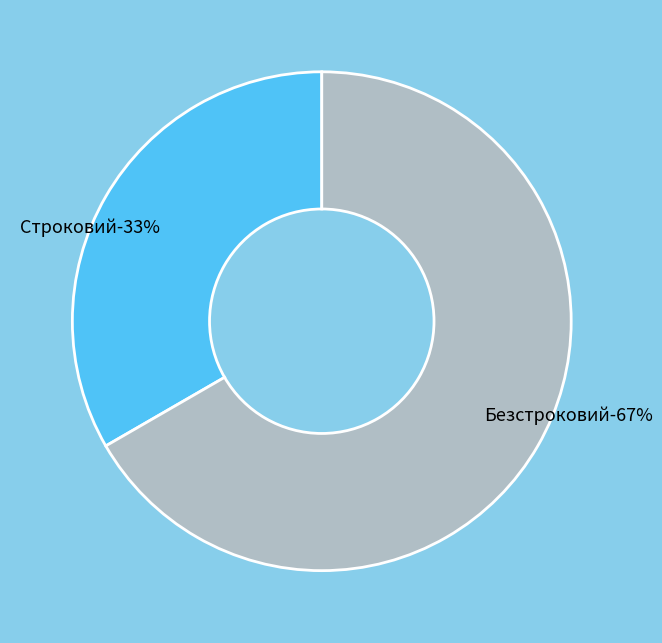

How many slices are in this pie chart?

2